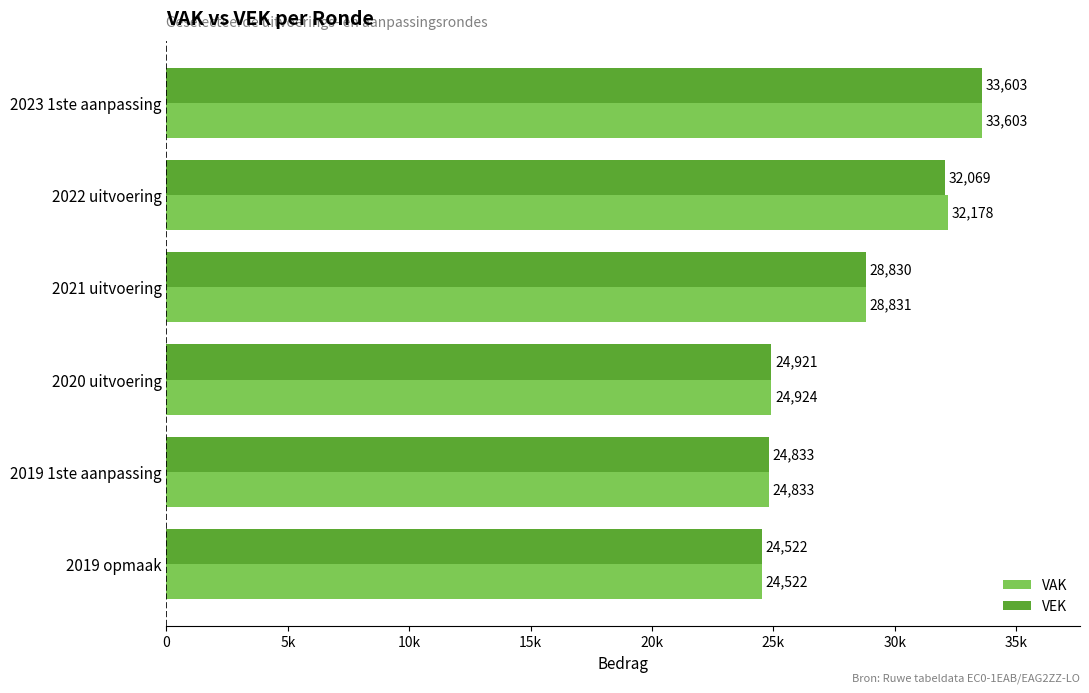

What are all the series names shown in the legend?

VAK, VEK